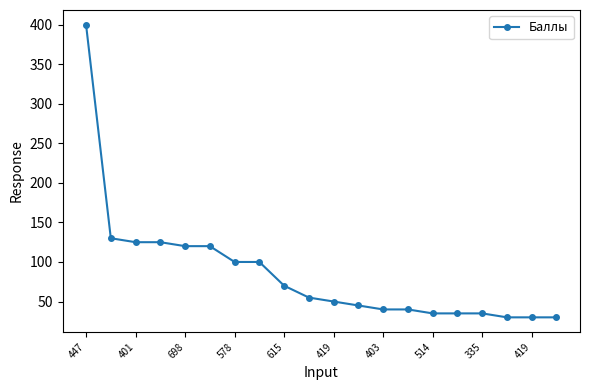

Reading right to left, list all the values displayed in this chart.

30	30	30	35	35	35	40	40	45	50	55	70	100	100	120	120	125	125	130	400